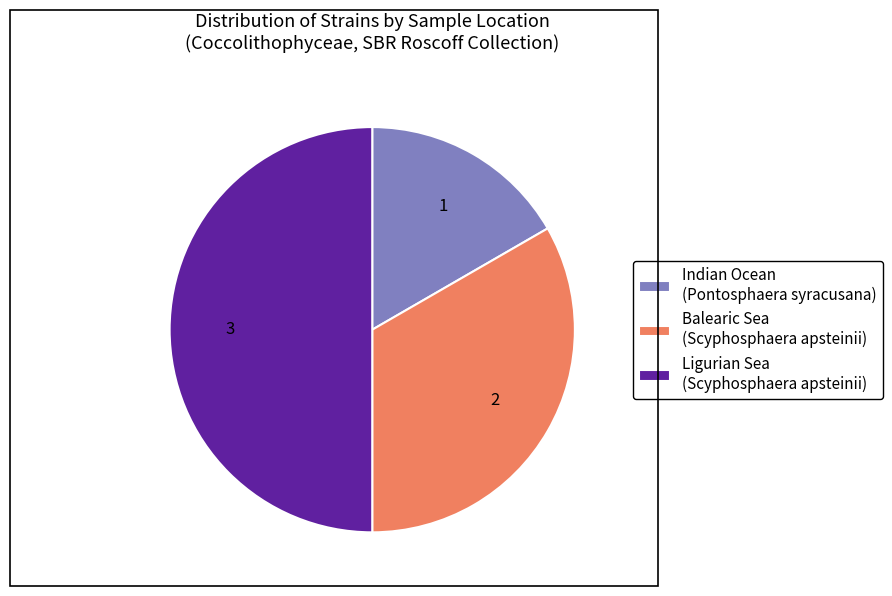

How many segments does this pie chart have?

3